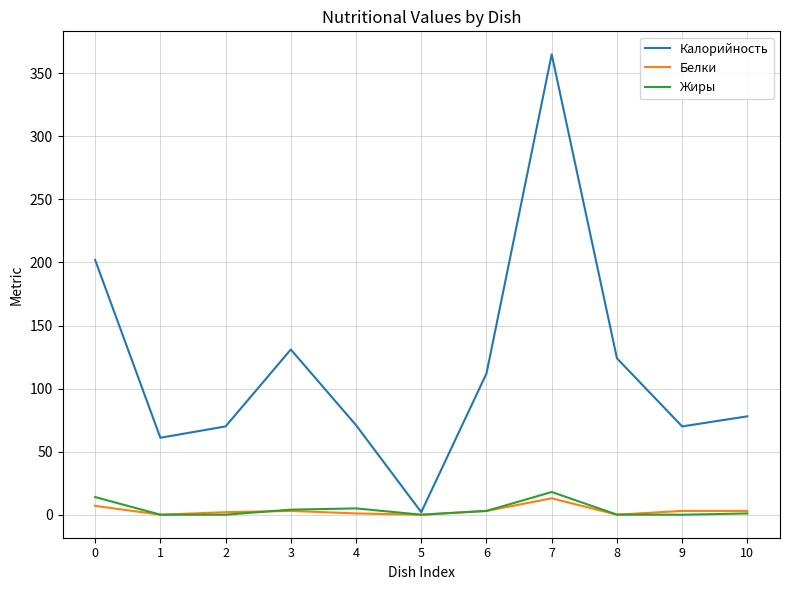

How many series are shown in this chart?

3